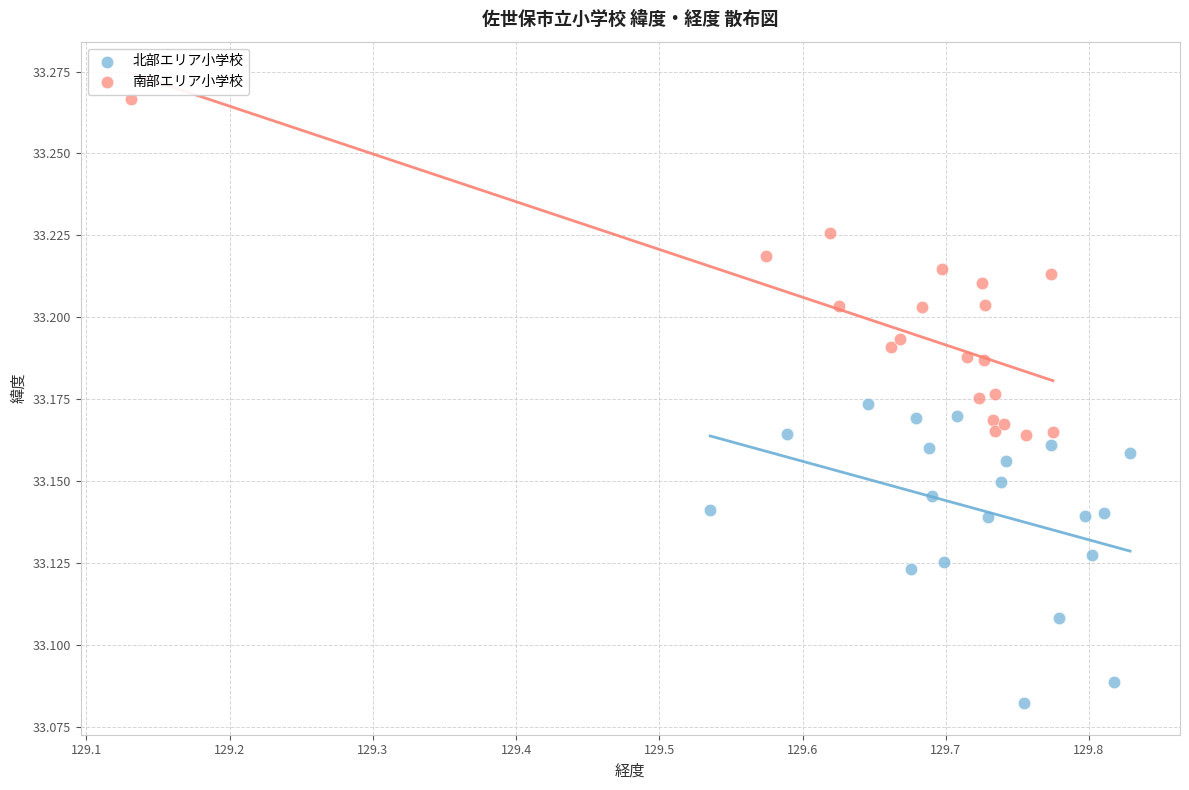

Which series has the widest spread of Y values?

南部エリア小学校